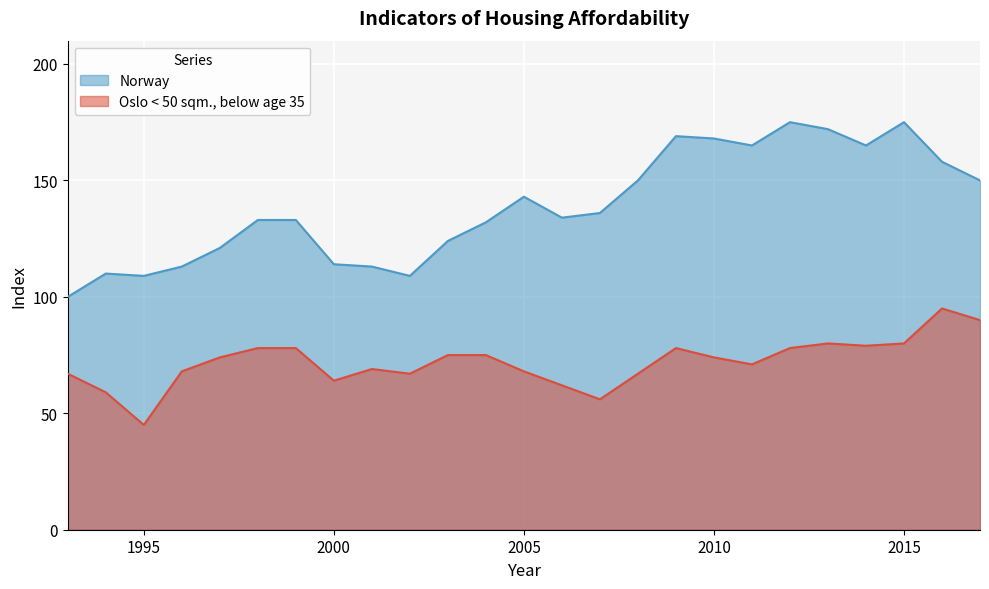

How many distinct data groups are displayed?

2